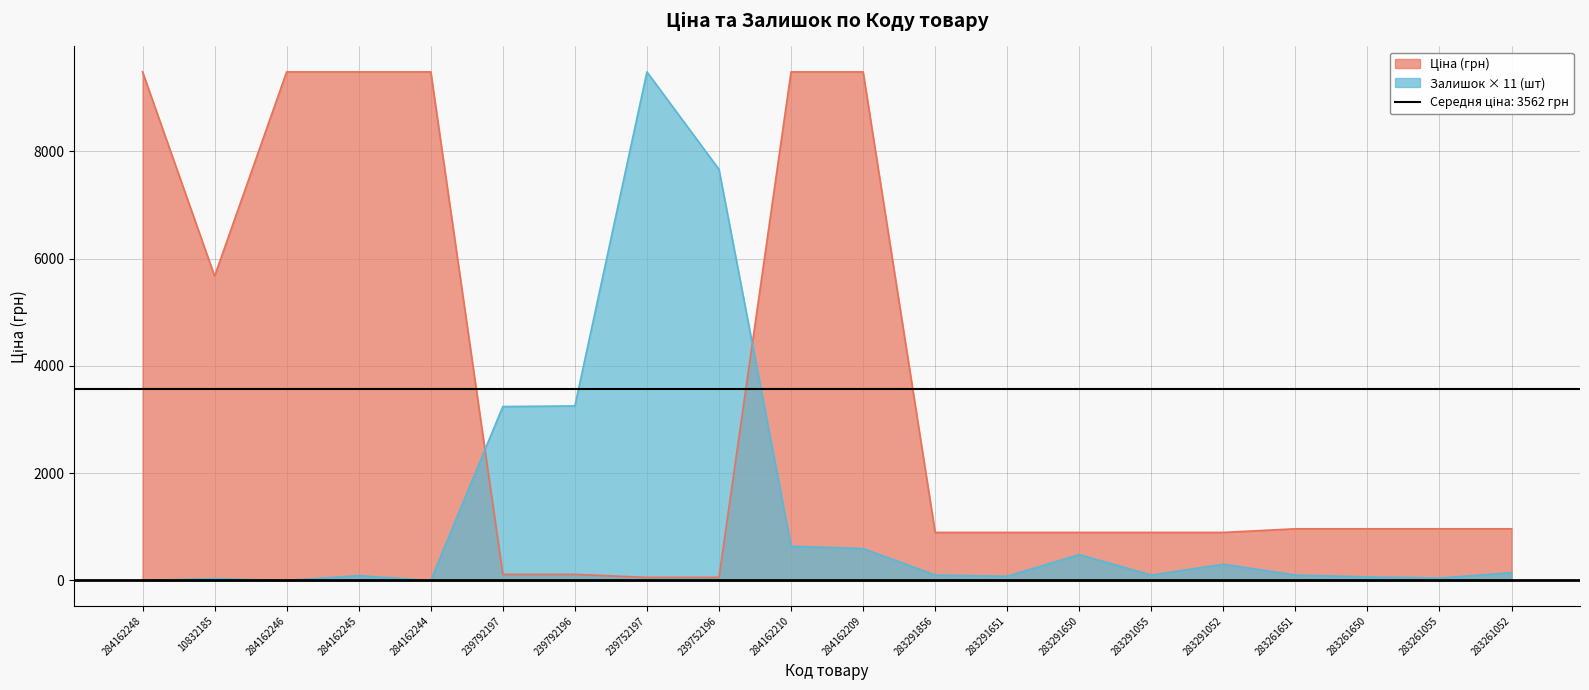

At which label does Ціна reach its minimum?

239752197